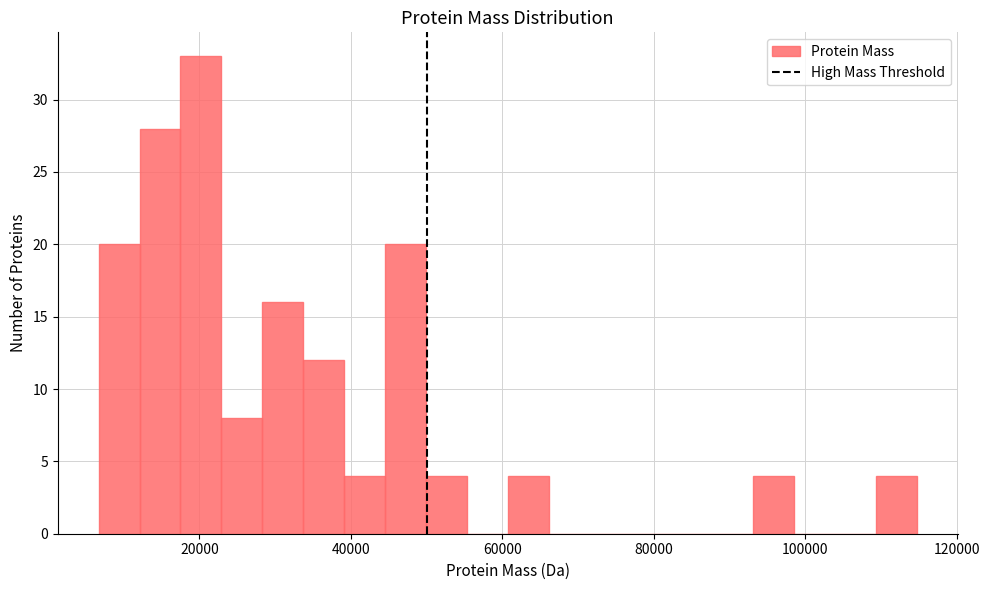

Around what value on the x-axis is the tallest bar? Give the approximate position of its centre, as read against the axis.

20000